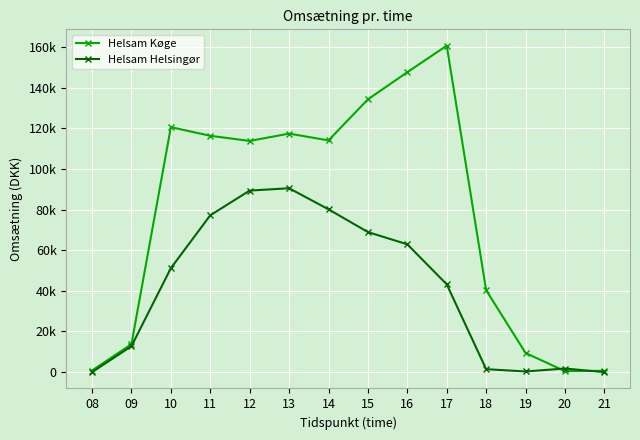

At which category does the chart reach its minimum across all series?

08